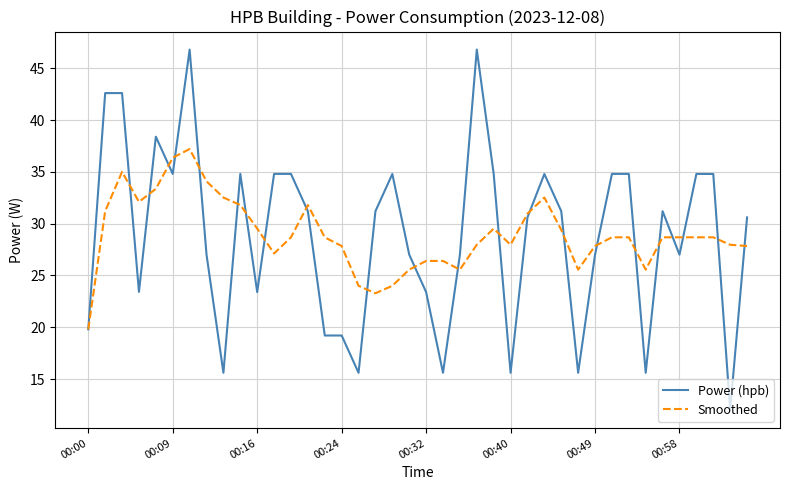

What is the difference between the second highest and second lowest values in the Smoothed series?

13.1